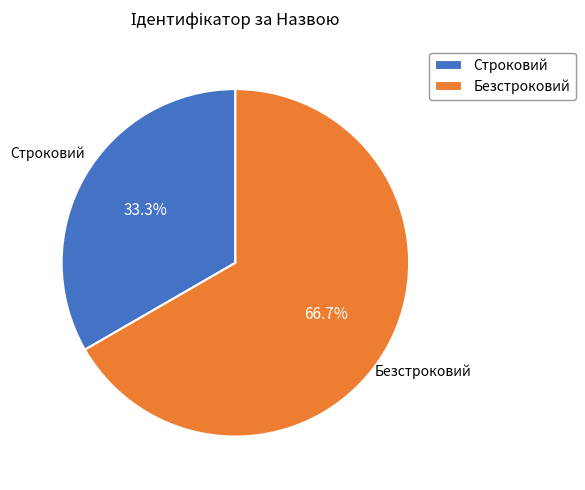

What is the largest slice in the pie chart?

Безстроковий